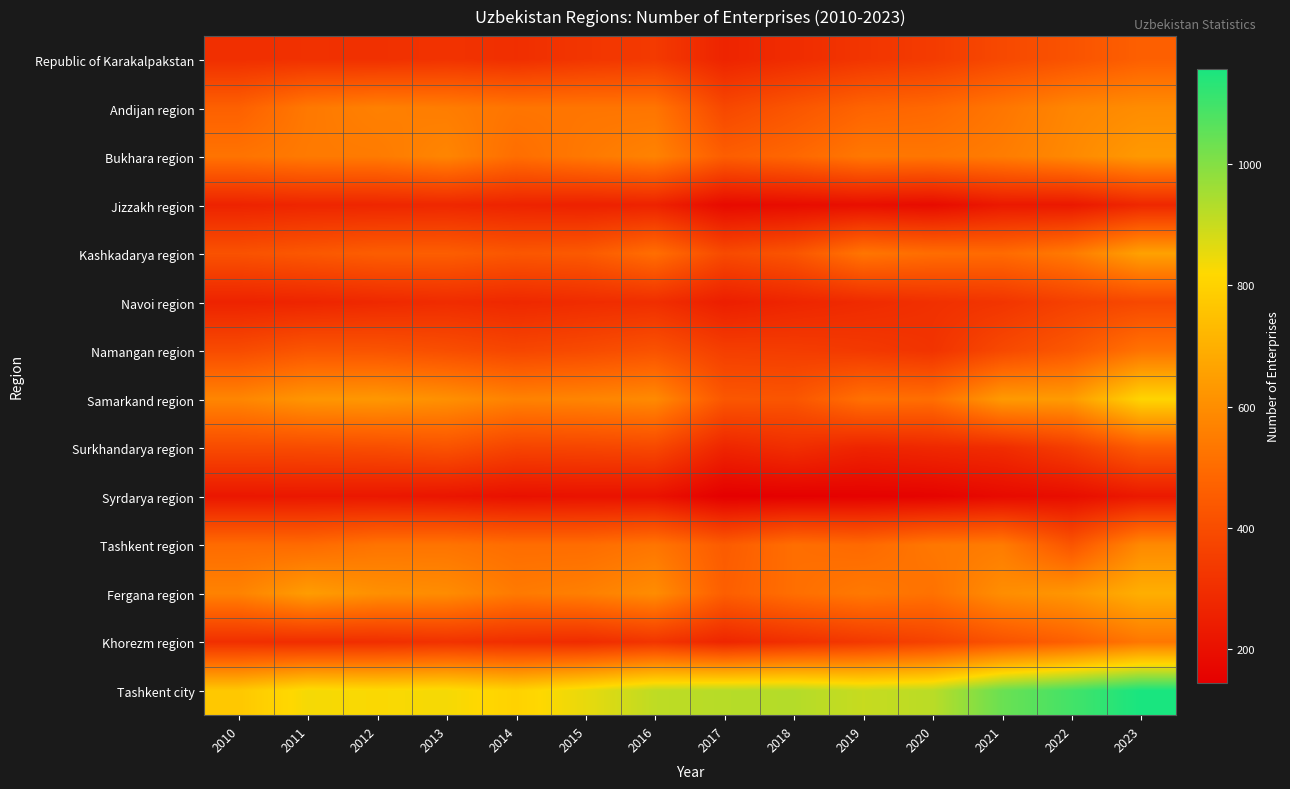

What is the total value across all series at 2016?

6456